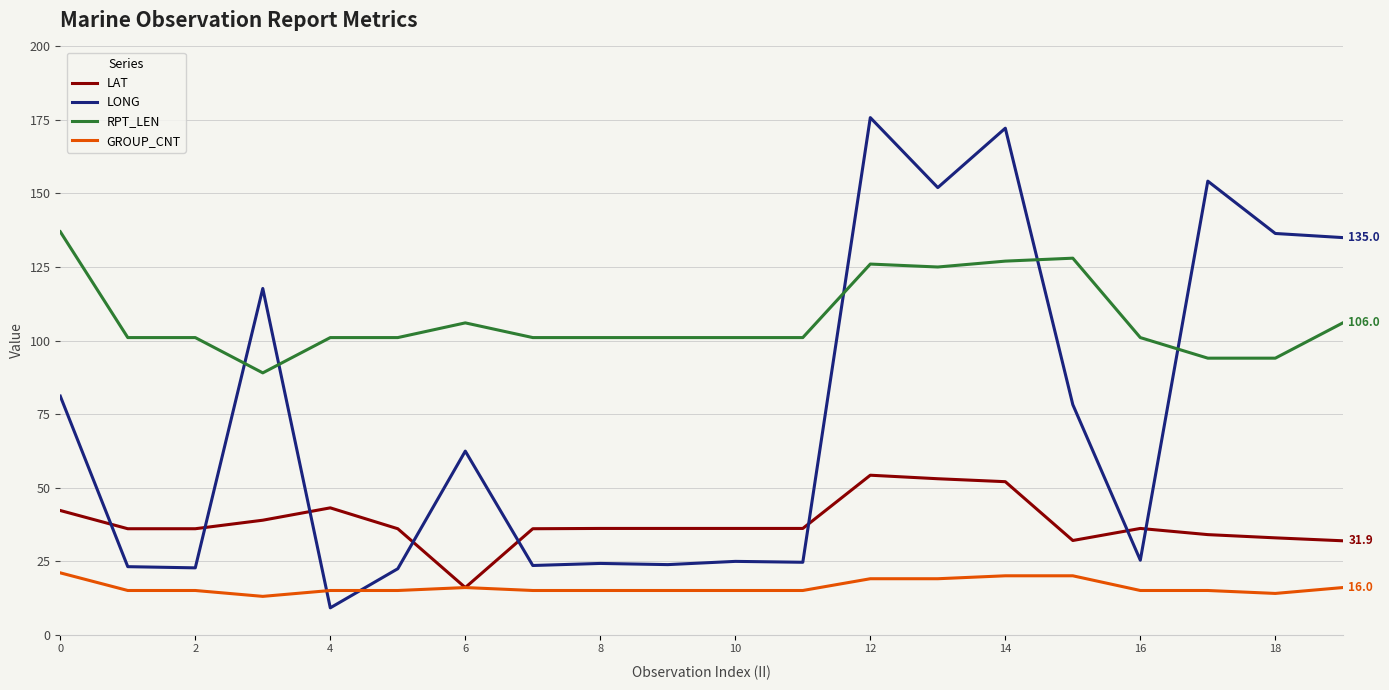

How many lines are shown in the chart?

4